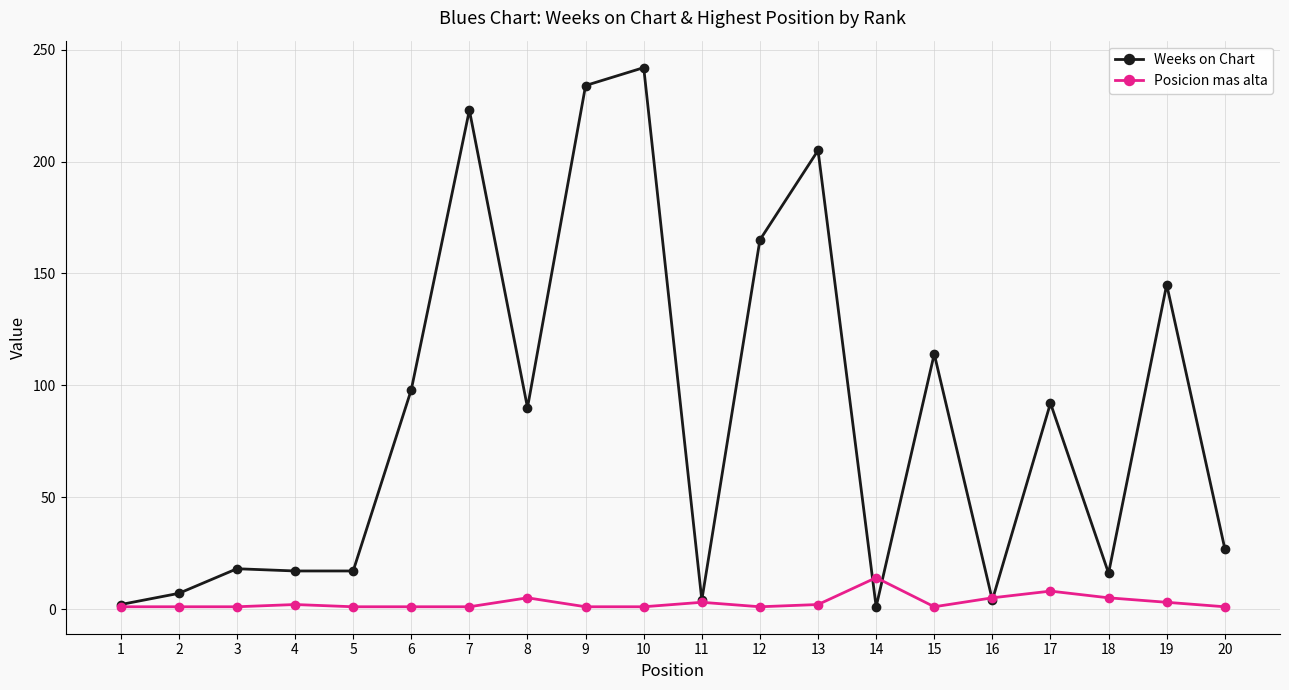

How many lines are shown in the chart?

2